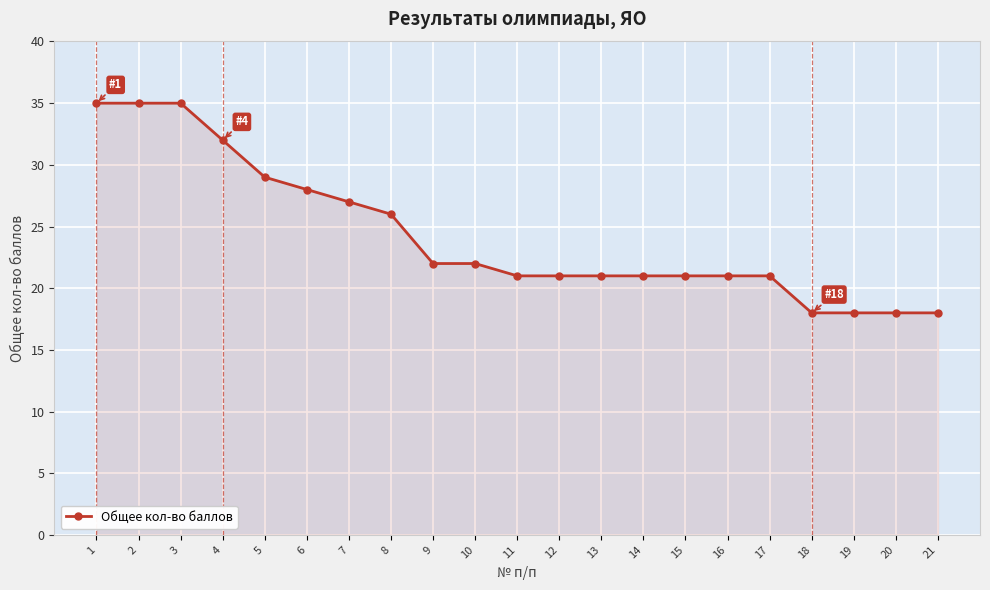

What is the maximum value shown in the chart?

35